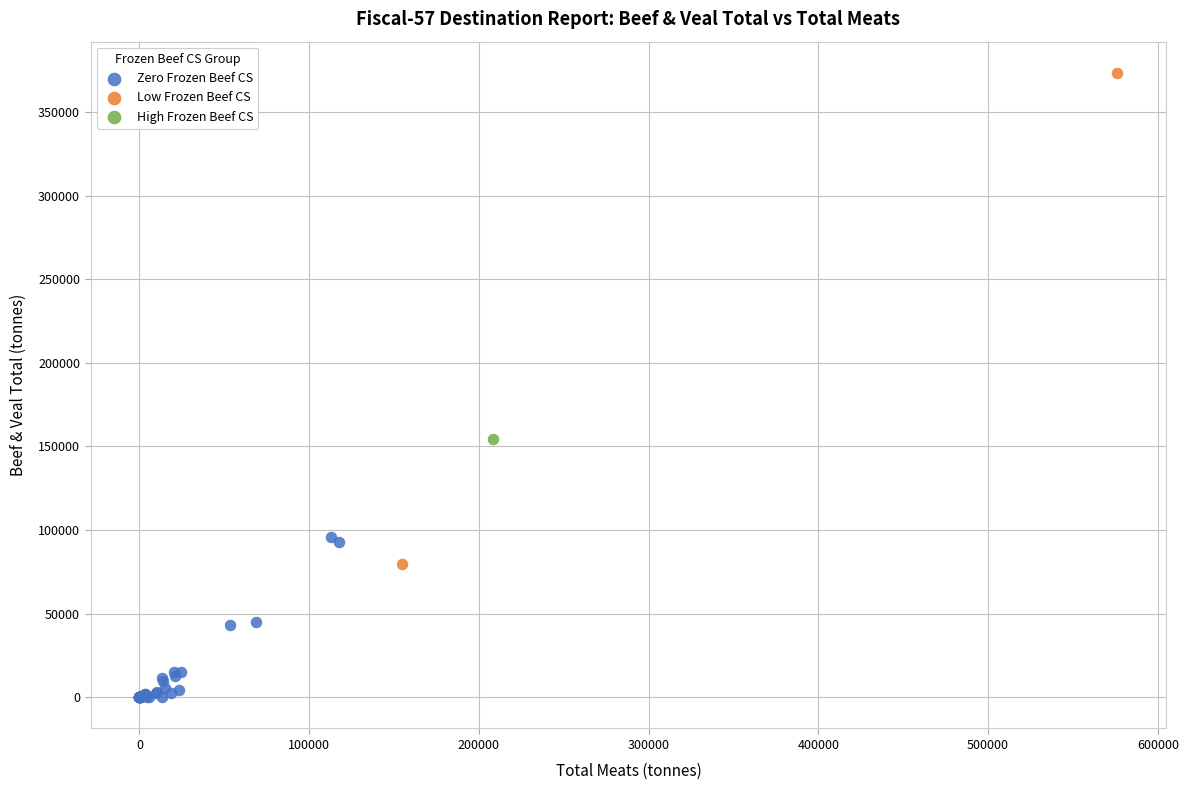

Which series reaches the maximum Y coordinate?

Low Frozen Beef CS